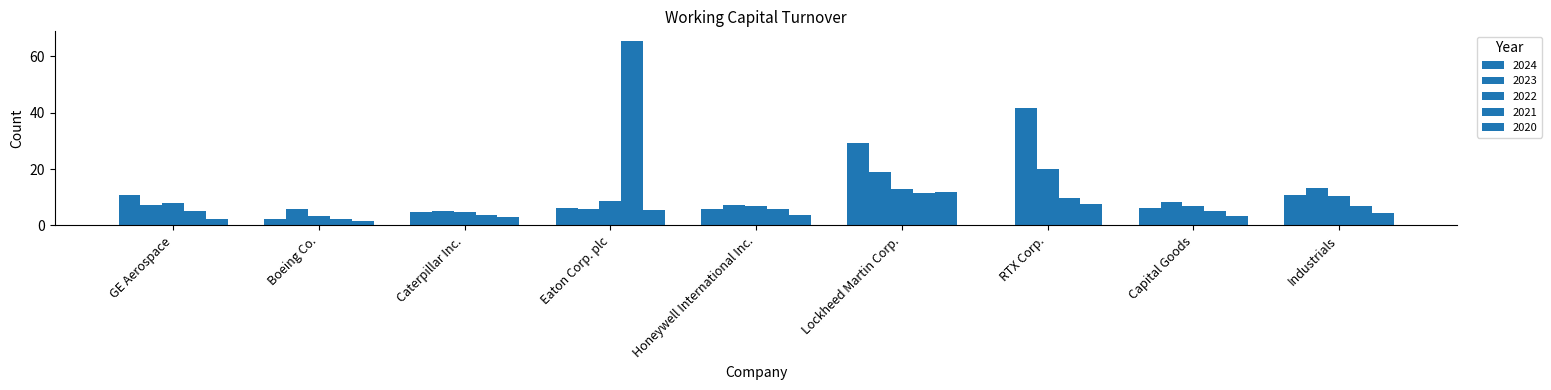

Read the 2022 value at Industrials.

10.3